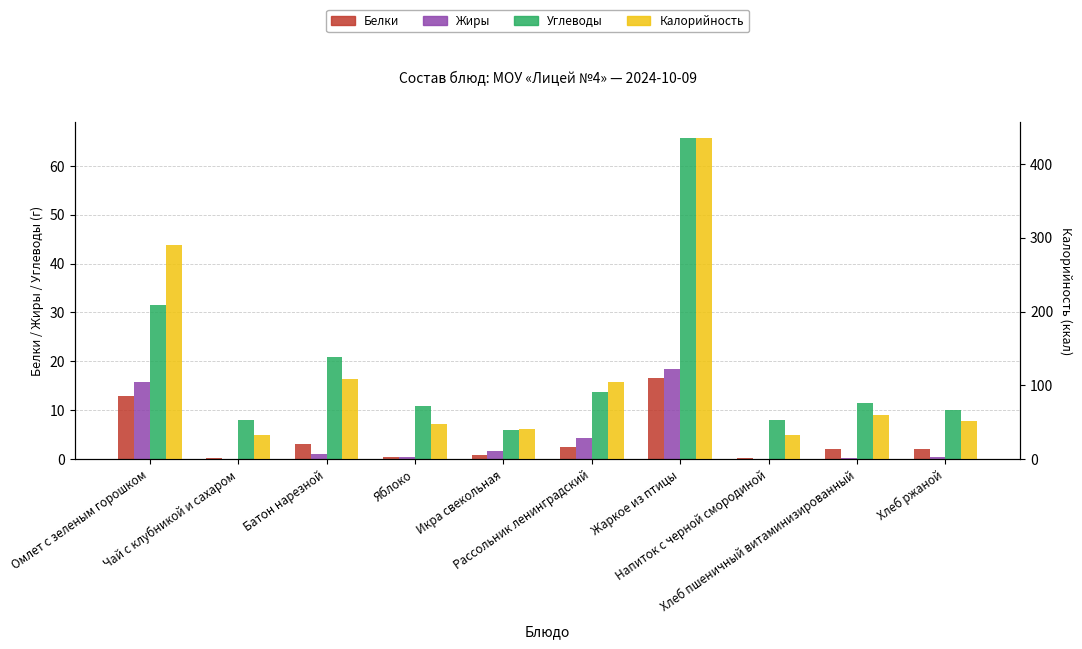

At which category is the sum across all series the highest?

Жаркое из птицы